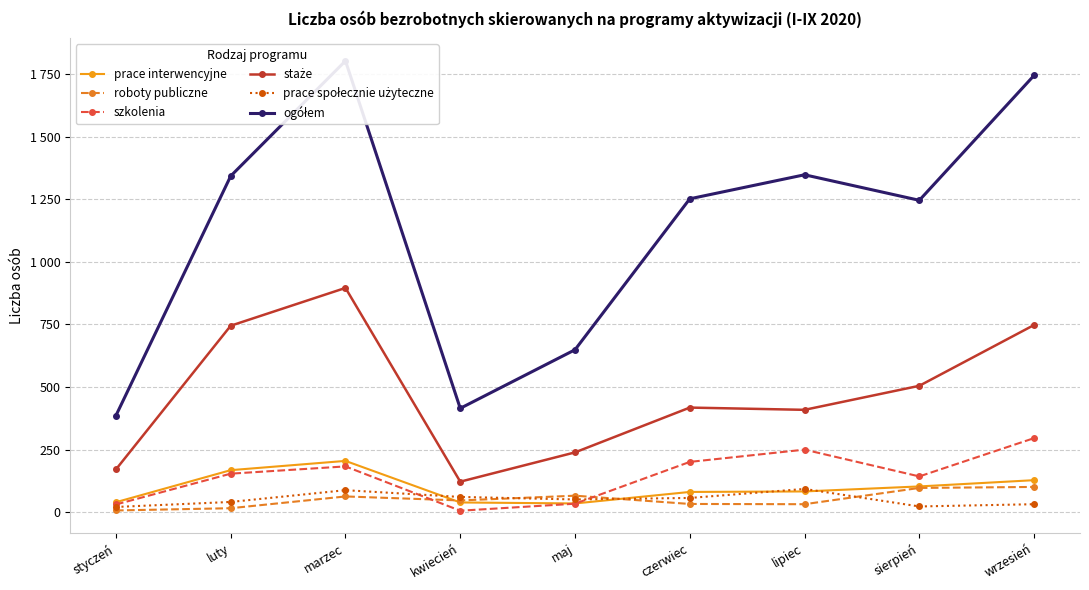

How many categories are shown in the chart?

9